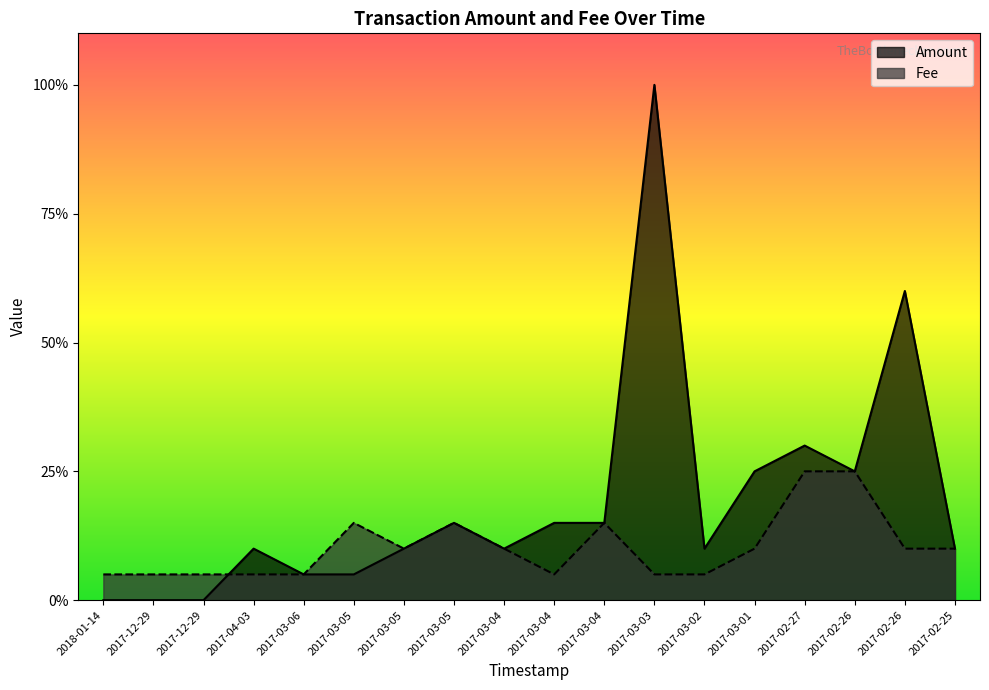

Which has a higher value, 2017-03-04 or 2017-03-06?

2017-03-04